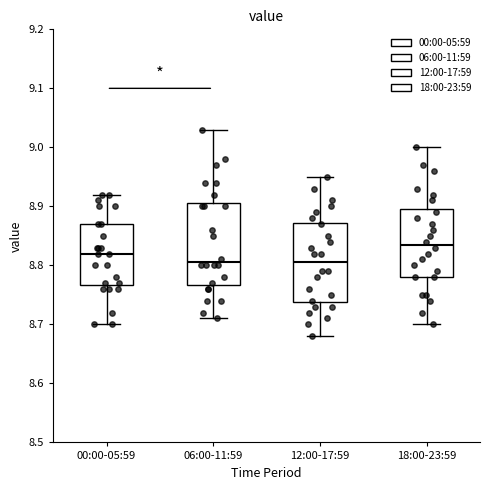

Reading left to right, read every box against the y-axis: the position of its median line, the range the box covers, and the ends of its whiskers. The values are not printed on the chart, so give them approximately, as read against the axis.

00:00-05:59: median 8.82, box 8.77 to 8.87, whiskers 8.70 to 8.92
06:00-11:59: median 8.81, box 8.77 to 8.91, whiskers 8.71 to 9.03
12:00-17:59: median 8.81, box 8.74 to 8.87, whiskers 8.68 to 8.95
18:00-23:59: median 8.84, box 8.78 to 8.90, whiskers 8.70 to 9.00